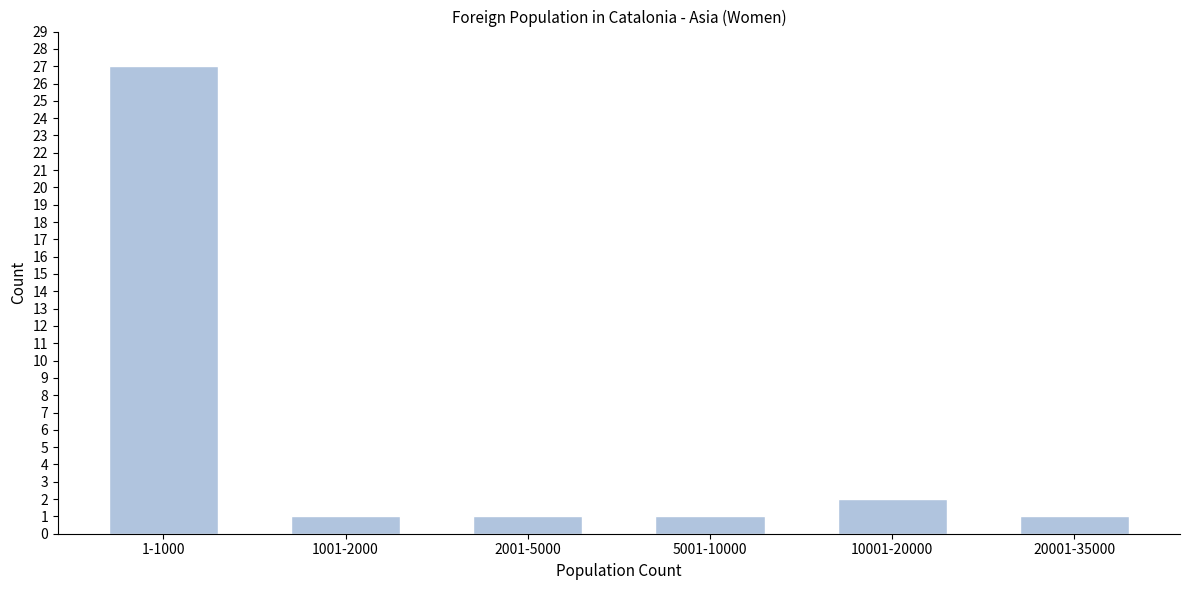

Reading right to left, extract all data points from this chart.

1	2	1	1	1	27